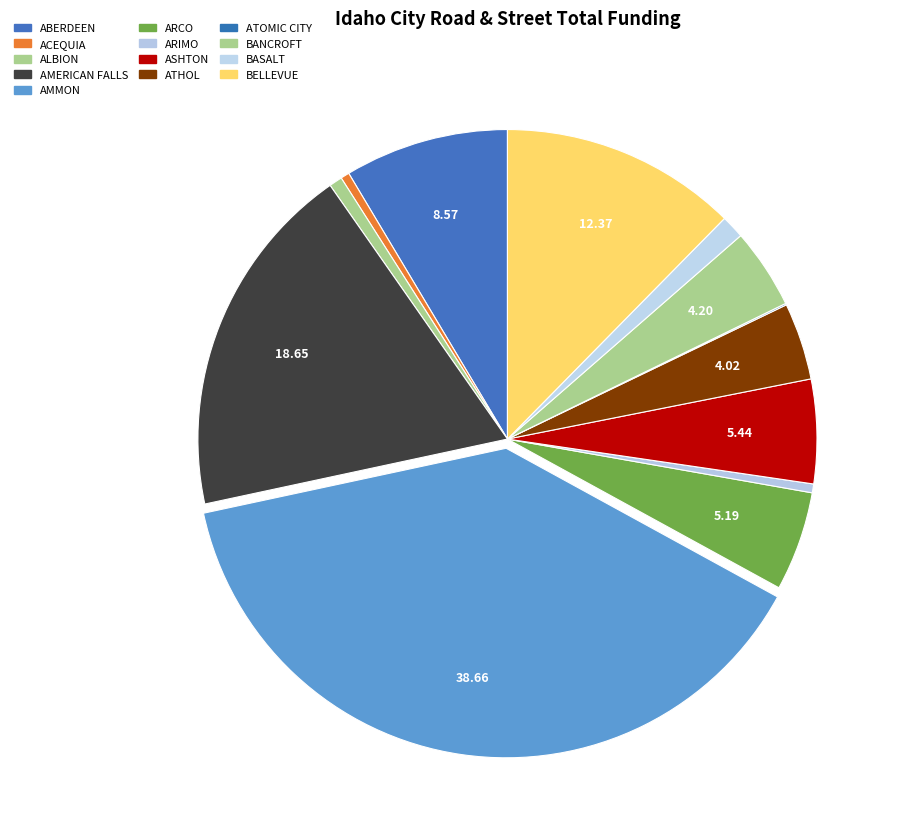

Rank the categories by value from highest to lowest.

AMMON, AMERICAN FALLS, BELLEVUE, ABERDEEN, ASHTON, ARCO, BANCROFT, ATHOL, BASALT, ALBION, ARIMO, ACEQUIA, ATOMIC CITY